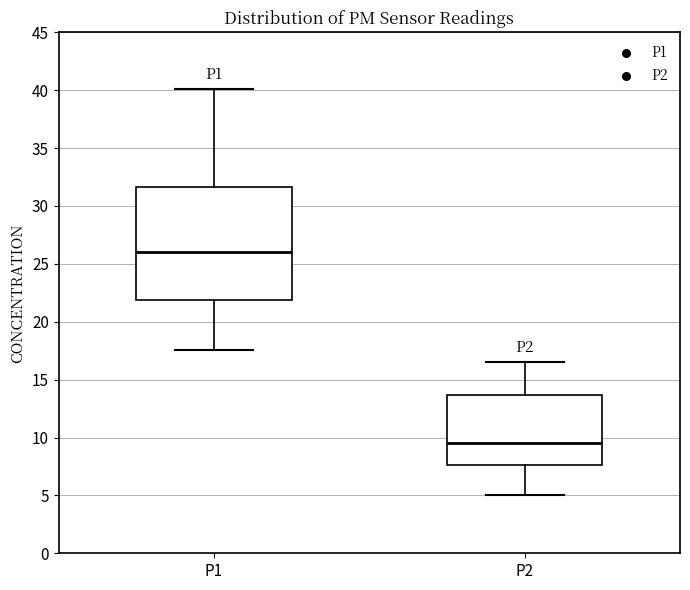

Reading left to right, read every box against the y-axis: the position of its median line, the range the box covers, and the ends of its whiskers. The values are not printed on the chart, so give them approximately, as read against the axis.

P1: median 26.0, box 22.0 to 31.5, whiskers 17.5 to 40.0
P2: median 9.5, box 7.5 to 13.5, whiskers 5.0 to 16.5